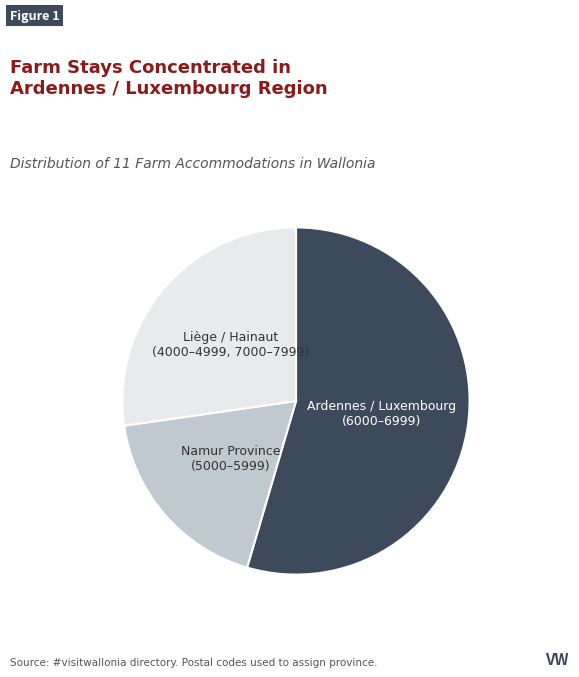

How many slices are in this pie chart?

3